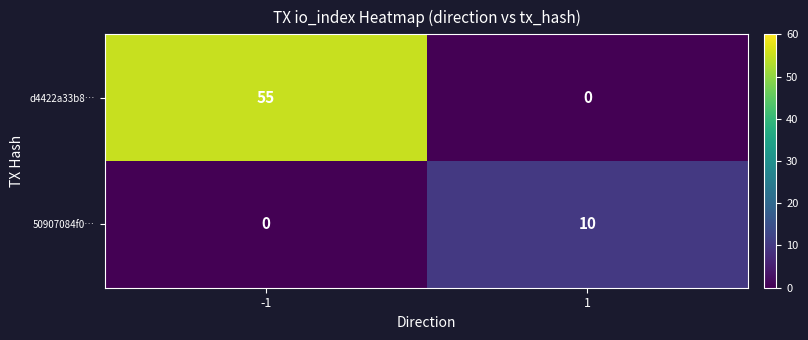

List the series in order of their peak value, highest first.

d4422a33b8…, 50907084f0…